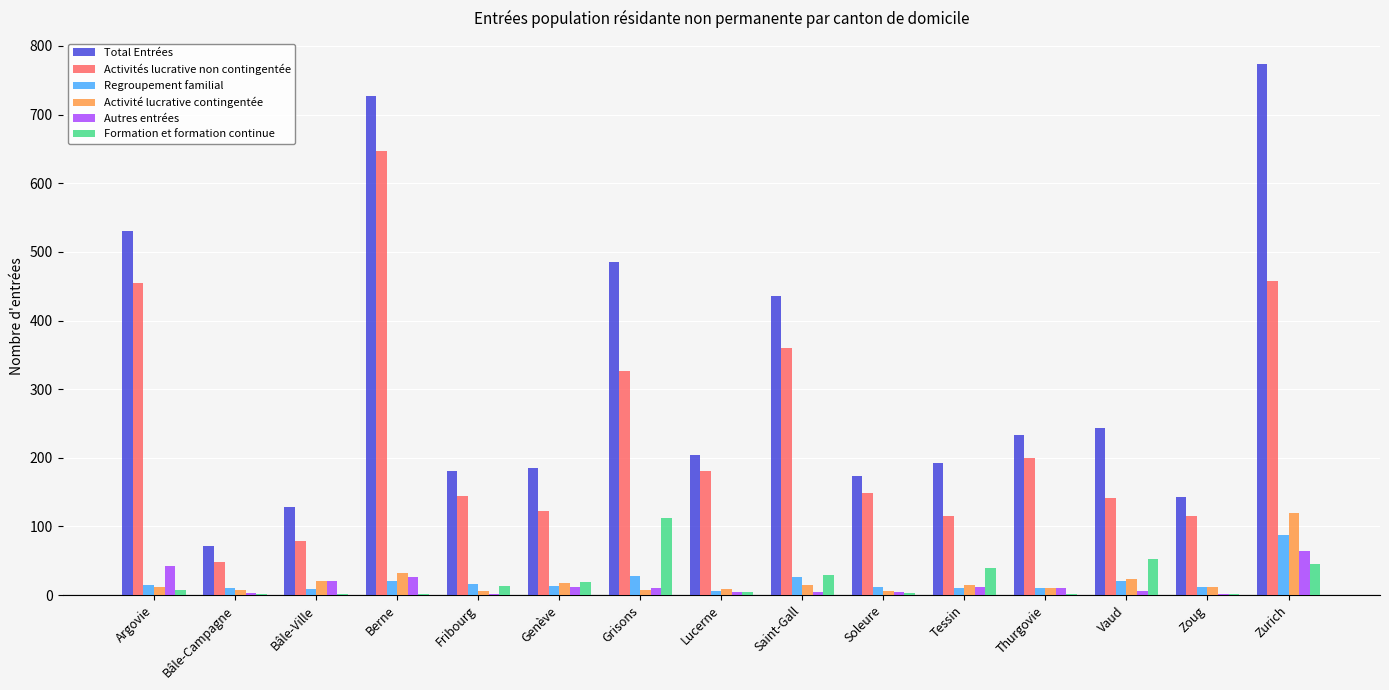

Which category has the highest value in the Total Entrées series?

Zurich